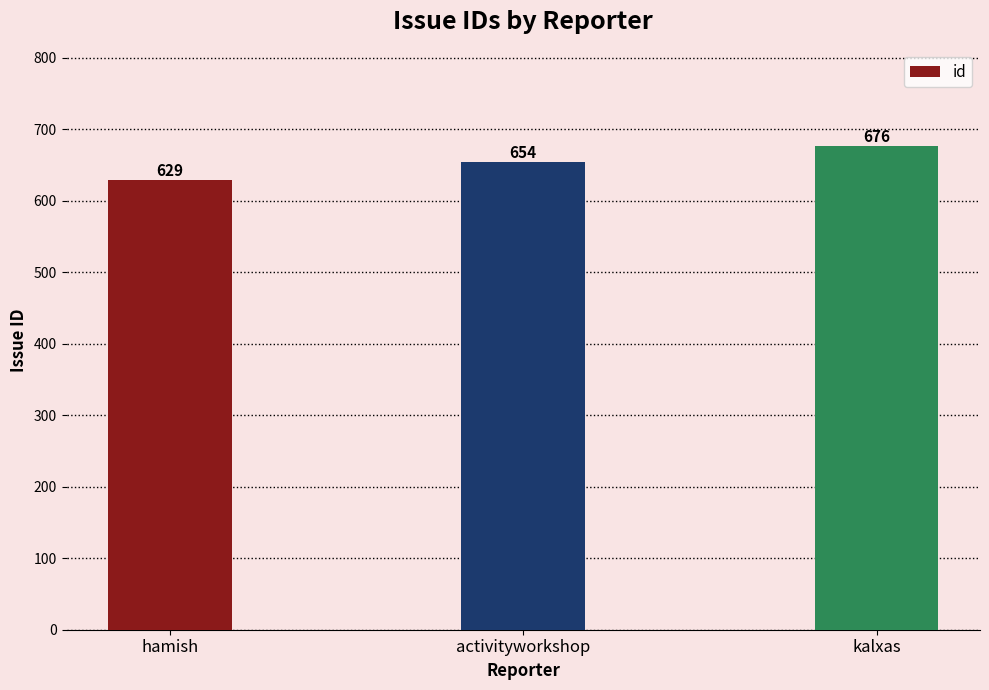

The value at activityworkshop is 422. True or false?

False